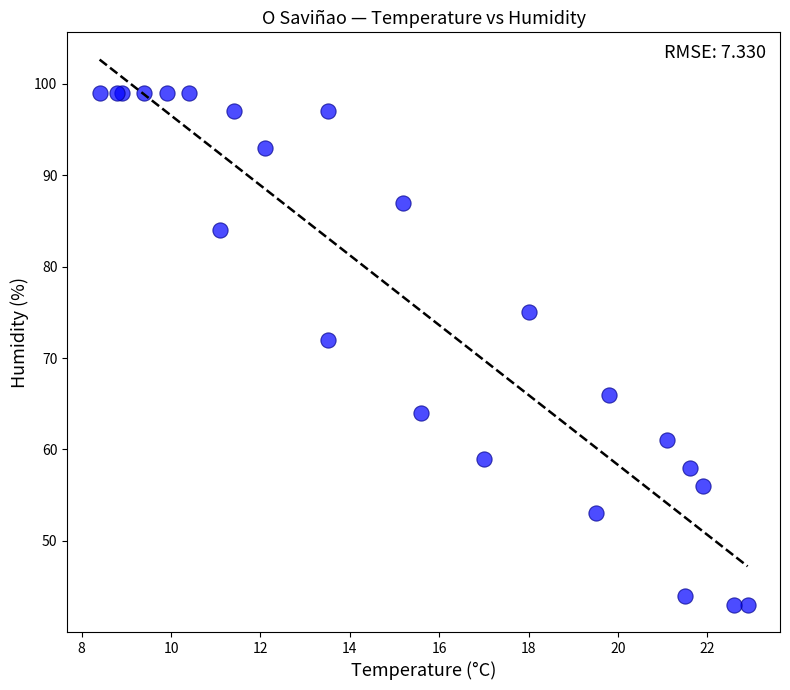

What Y value in the scatter plot is closest to 71?

72